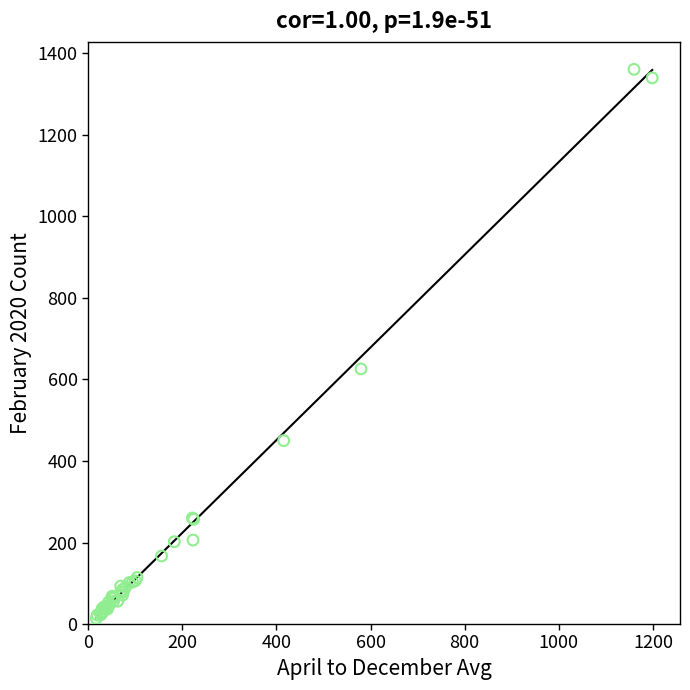

What Y value in the scatter plot is closest to 687?

626